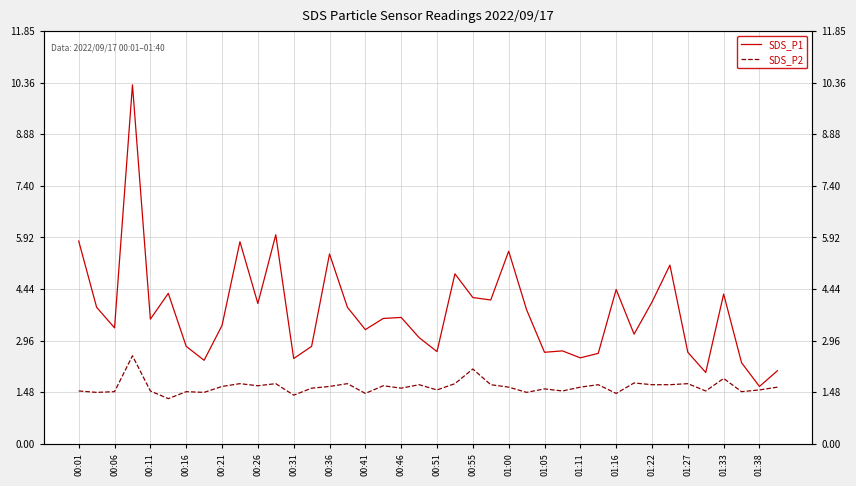

What are all the series names shown in the legend?

SDS_P1, SDS_P2